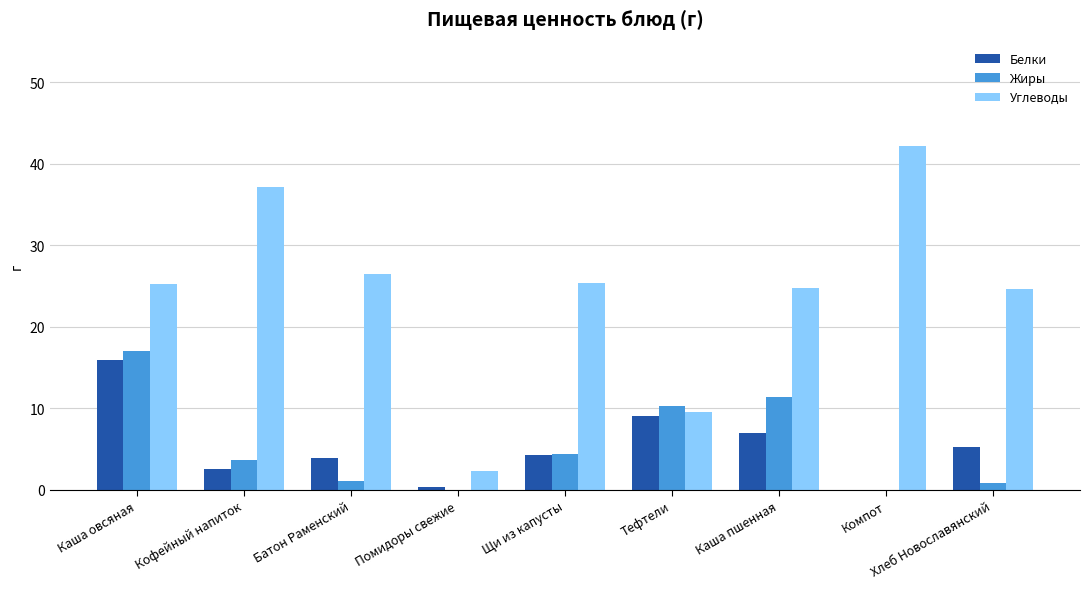

At which label does Жиры first exceed 3?

Каша овсяная